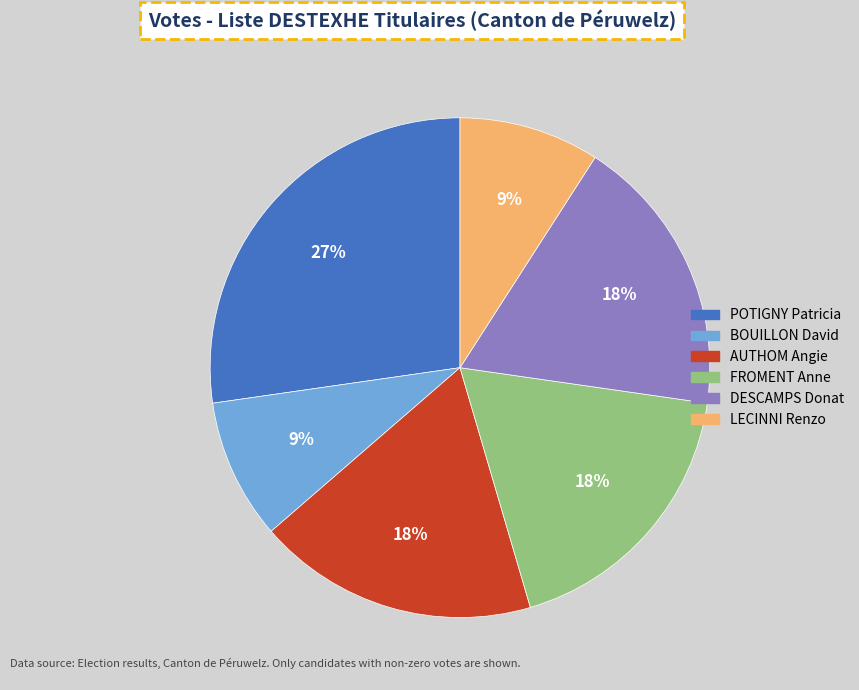

Count the number of slices in the pie.

6